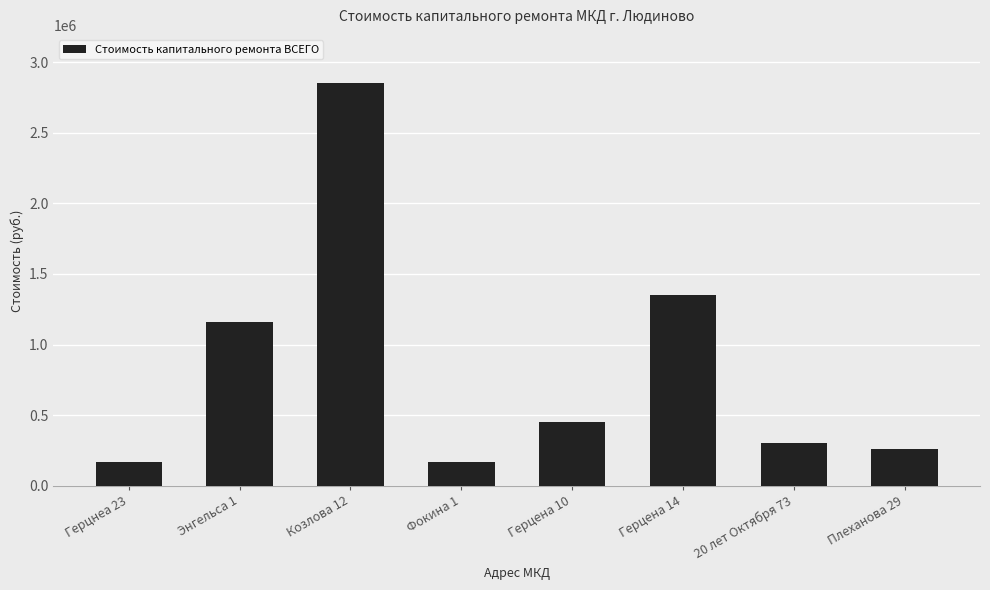

Reading left to right, what are all the values shown in this chart?

Герцнеа 23=170000	Энгельса 1=1160000	Козлова 12=2850000	Фокина 1=170000	Герцена 10=450000	Герцена 14=1350000	20 лет Октября 73=300000	Плеханова 29=260000